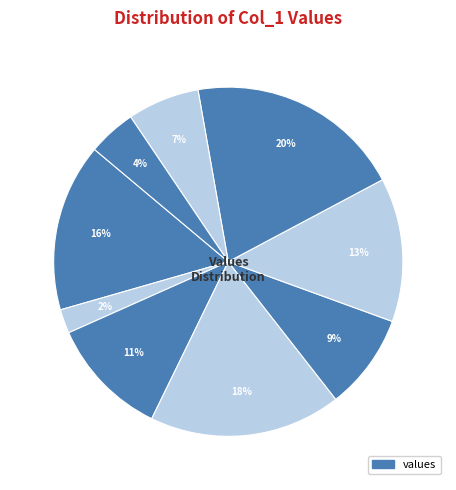

Count the number of slices in the pie.

9